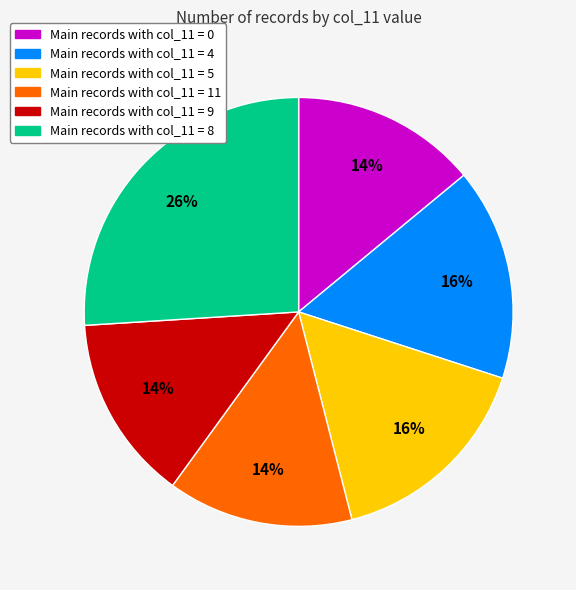

Does any single category account for the majority?

No